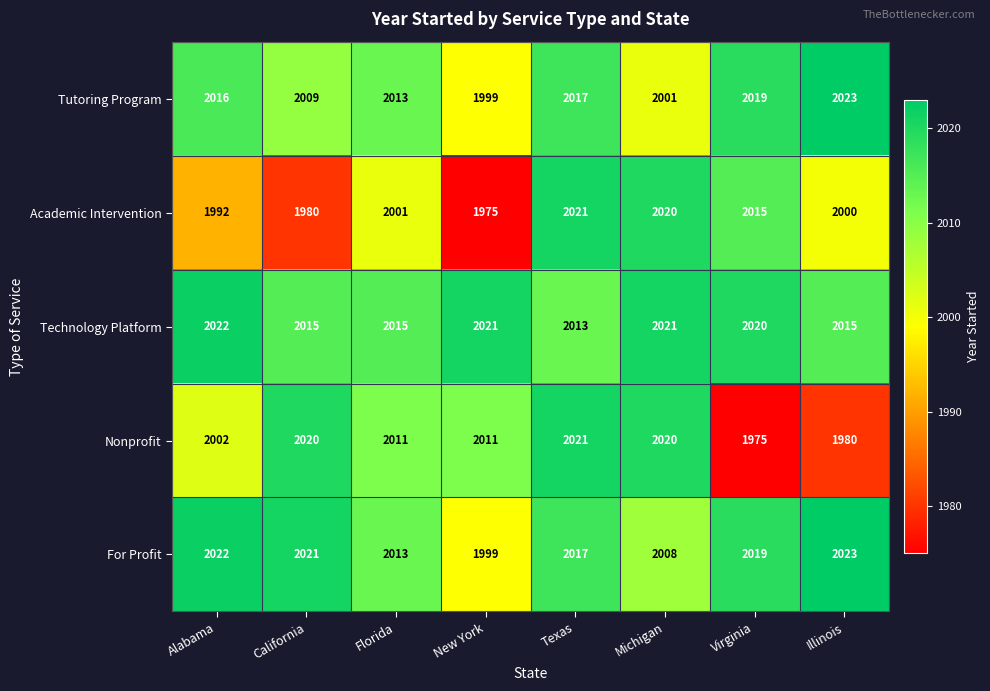

The value of Academic Intervention at Virginia is 2015. True or false?

True